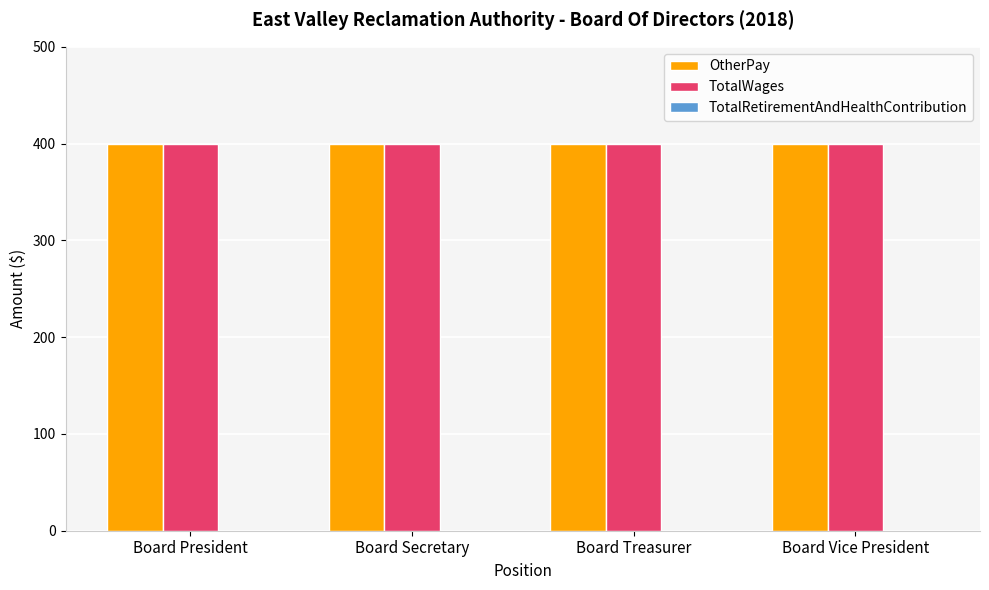

The value of TotalWages at Board Vice President is 400. True or false?

True